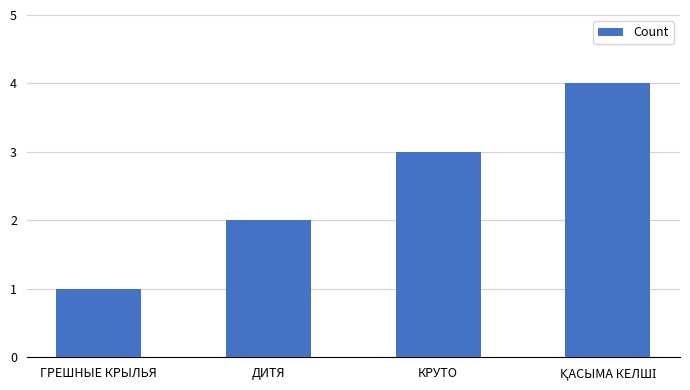

The value at ДИТЯ is 1. True or false?

False